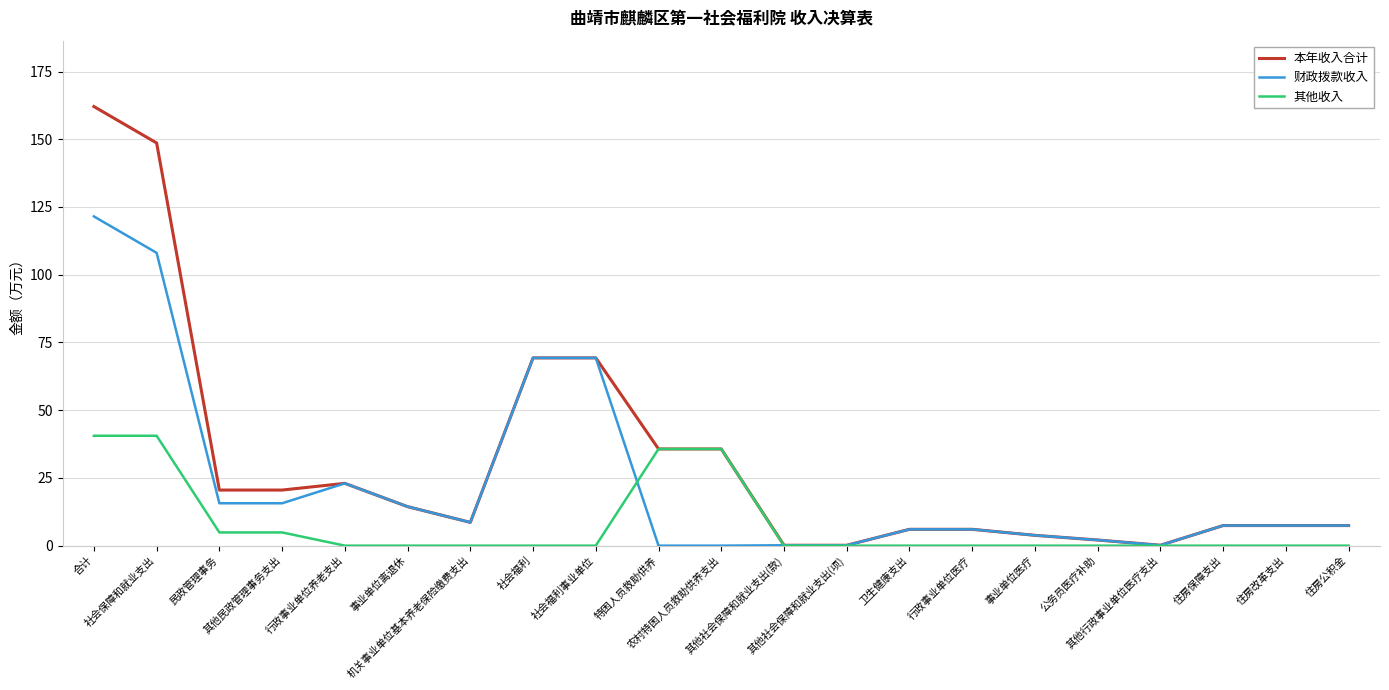

Reading left to right, list all the values displayed in this chart.

本年收入合计: 162.1	148.6	20.5	20.5	23.0	14.4	8.6	69.3	69.3	35.7	35.7	0.1	0.1	6.0	6.0	3.8	2.1	0.1	7.4	7.4	7.4
财政拨款收入: 121.5	108.1	15.6	15.6	23.0	14.4	8.6	69.3	69.3	0.0	0.0	0.1	0.1	6.0	6.0	3.8	2.1	0.1	7.4	7.4	7.4
其他收入: 40.6	40.6	4.9	4.9	0.0	0.0	0.0	0.0	0.0	35.7	35.7	0.0	0.0	0.0	0.0	0.0	0.0	0.0	0.0	0.0	0.0